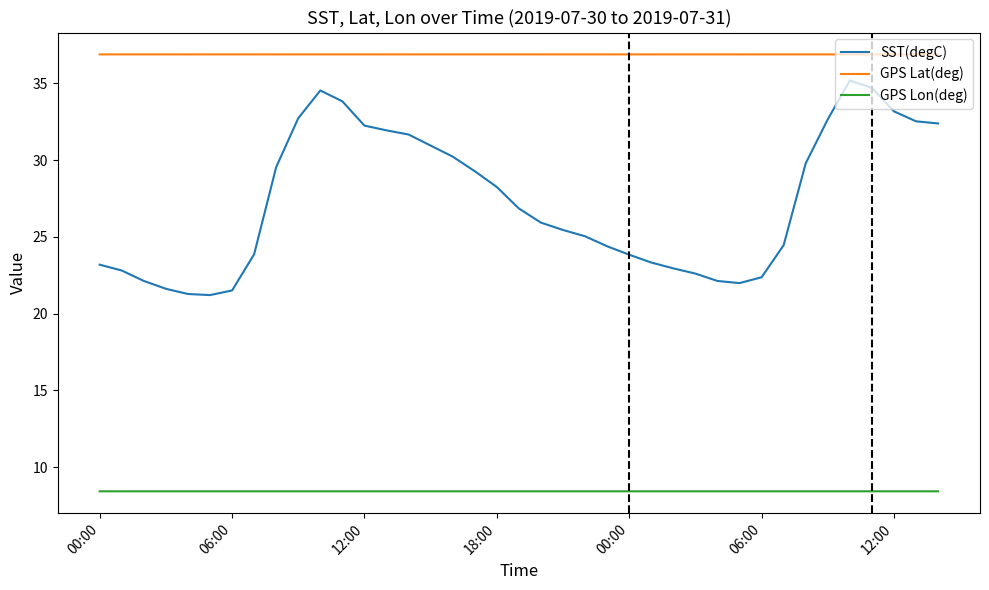

How many lines are shown in the chart?

3